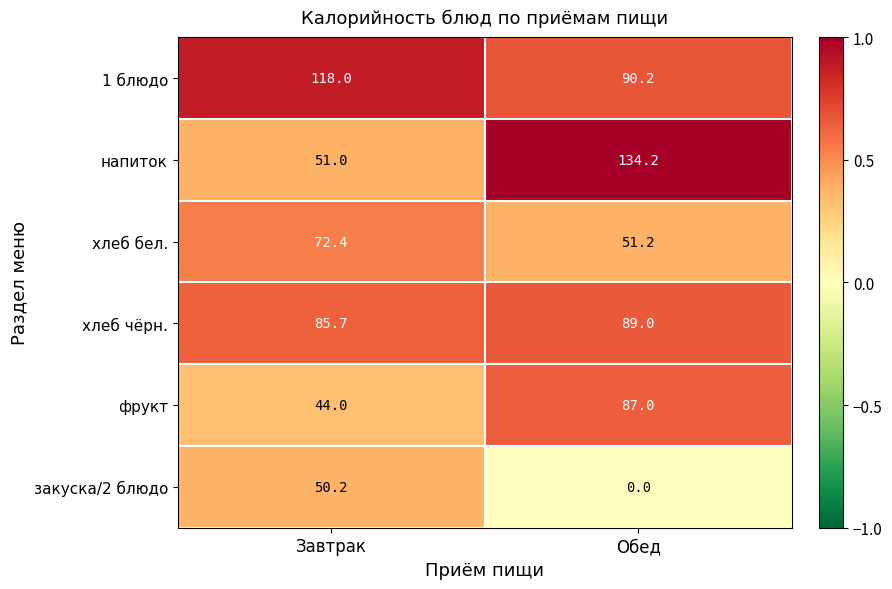

Which series has the largest total across all categories?

1 блюдо